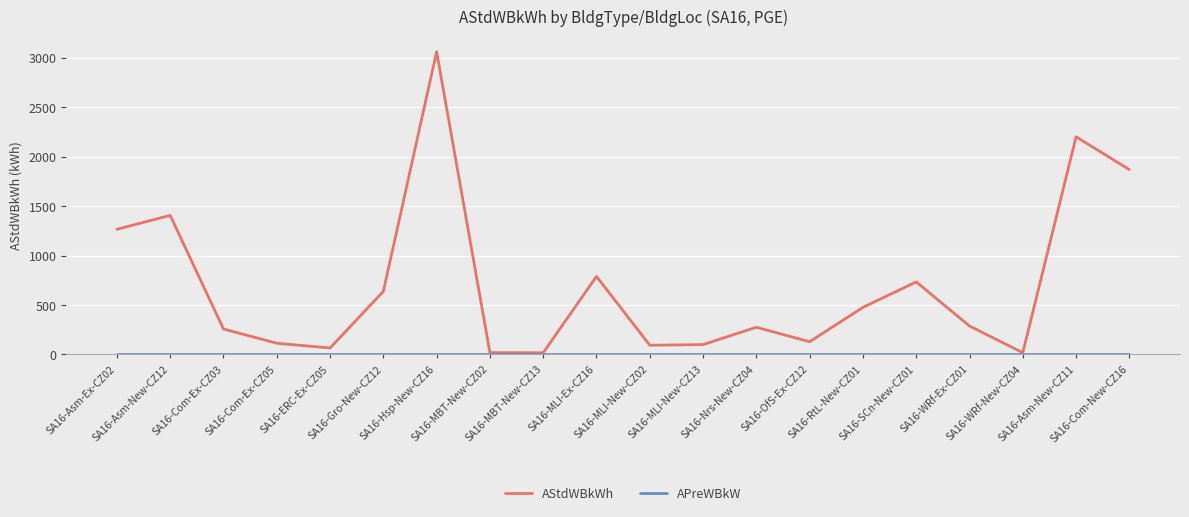

Which series has the widest spread of values?

AStdWBkWh